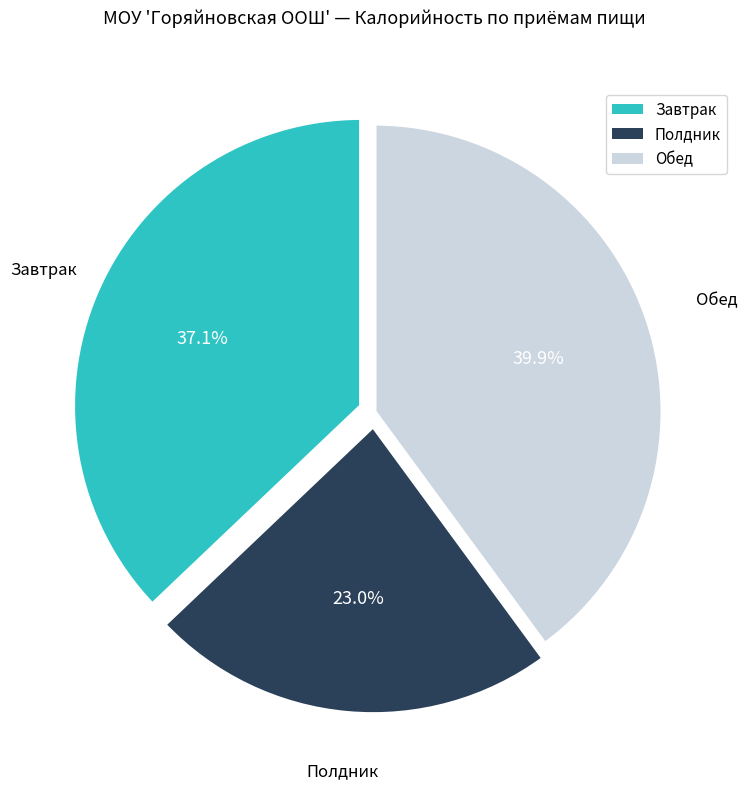

Do Полдник and Обед together represent more than half of the pie?

Yes